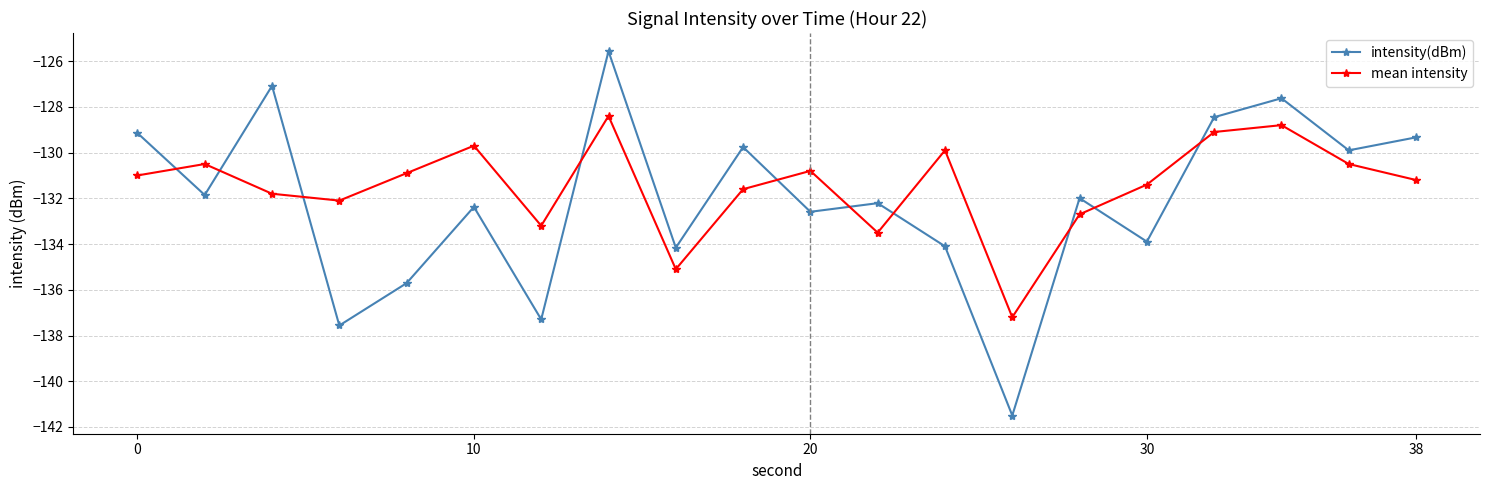

How many data points in mean intensity are above -131?

9